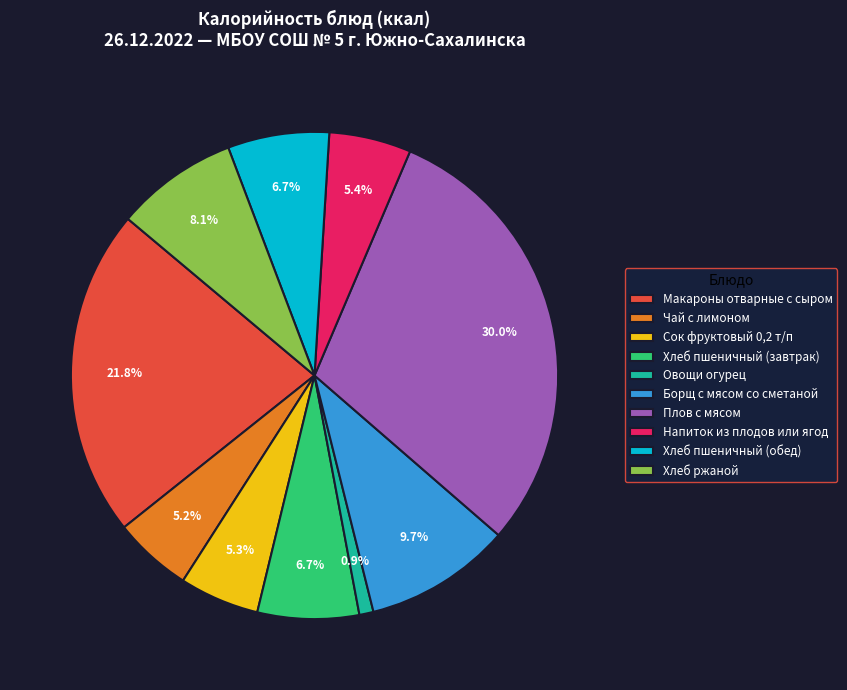

To the nearest percent, what portion does Макароны отварные с сыром represent?

22%